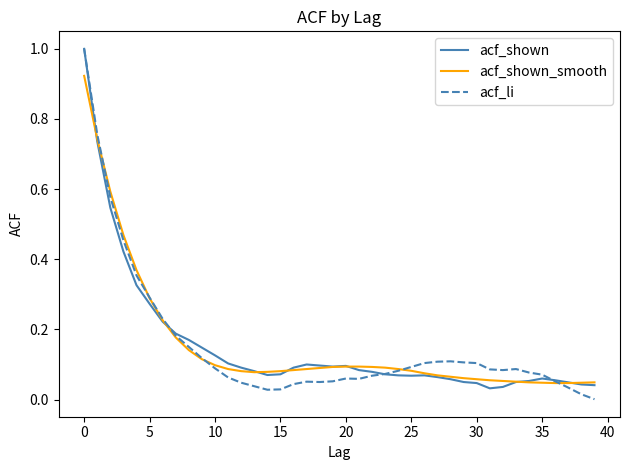

What are all the series names shown in the legend?

acf_shown, acf_shown_smooth, acf_li